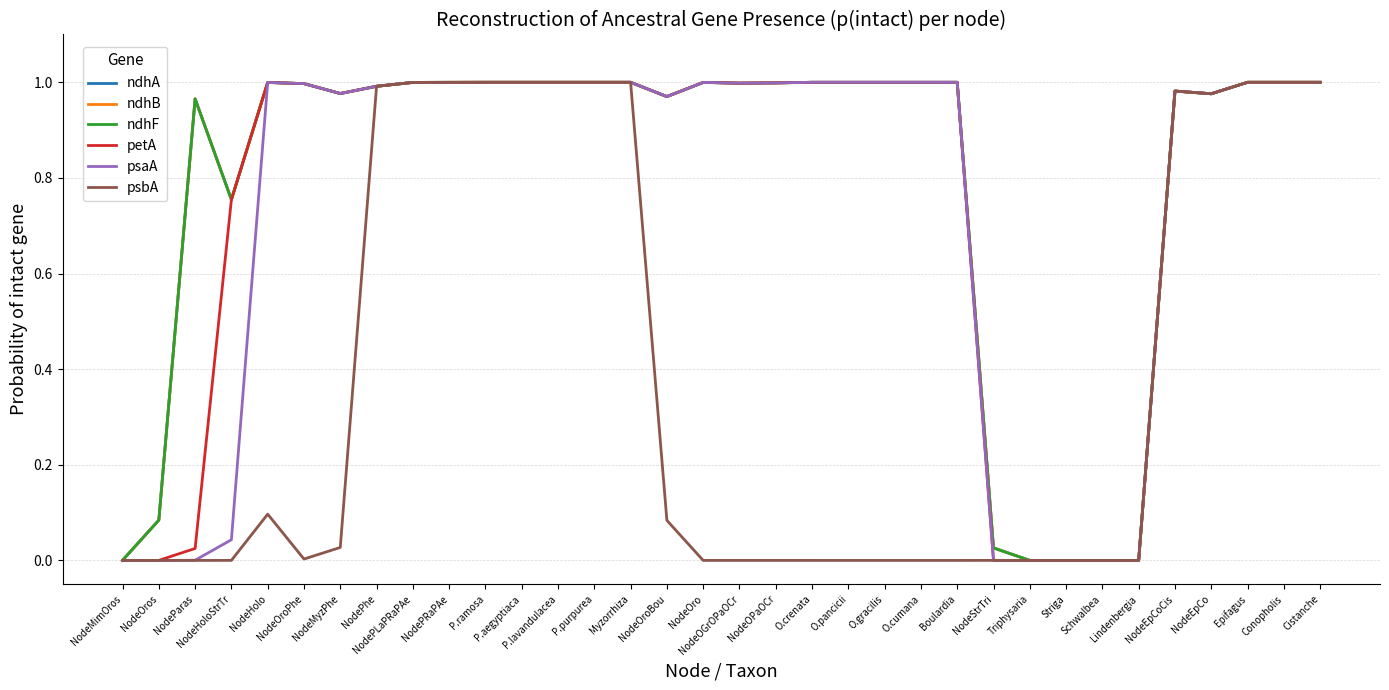

Does the chart have visible grid lines?

Yes